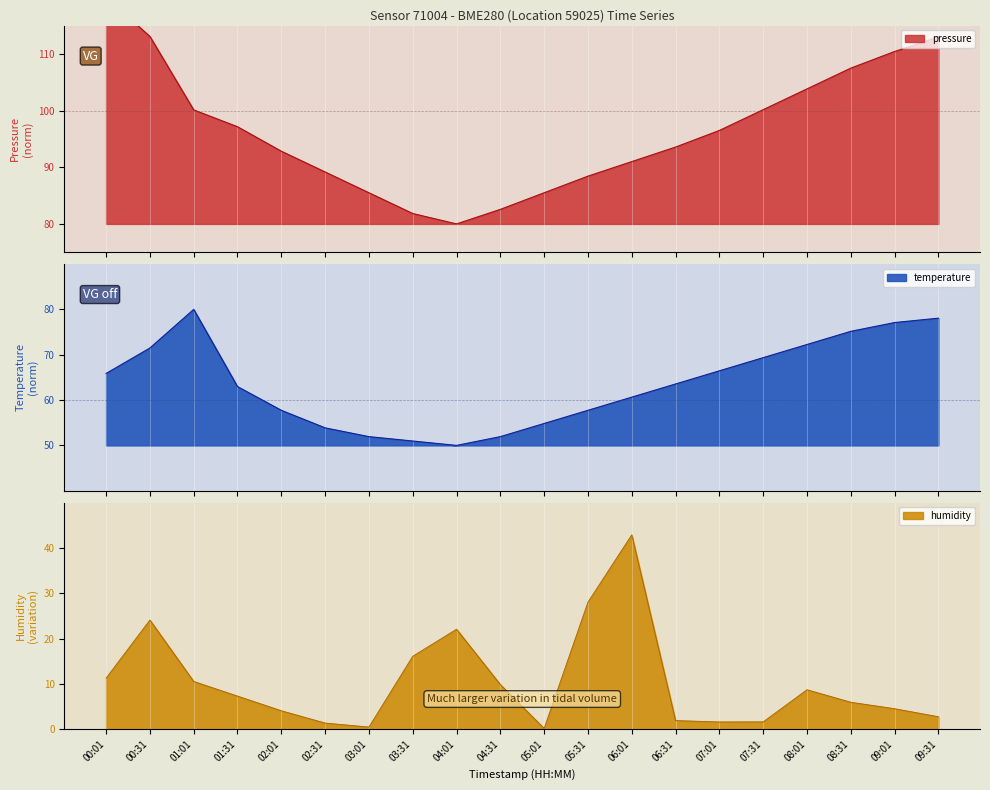

What is the difference between the highest and lowest values at 03:31?

30.9